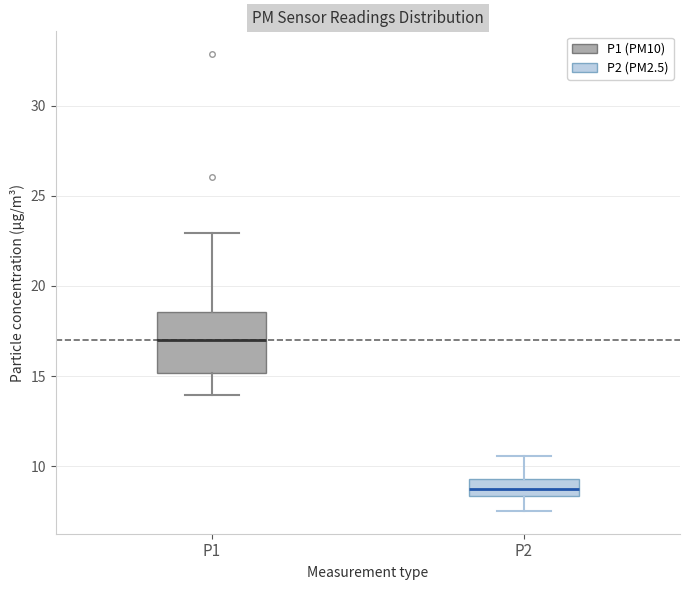

Which box is the tallest, from its lower edge to its upper edge?

P1